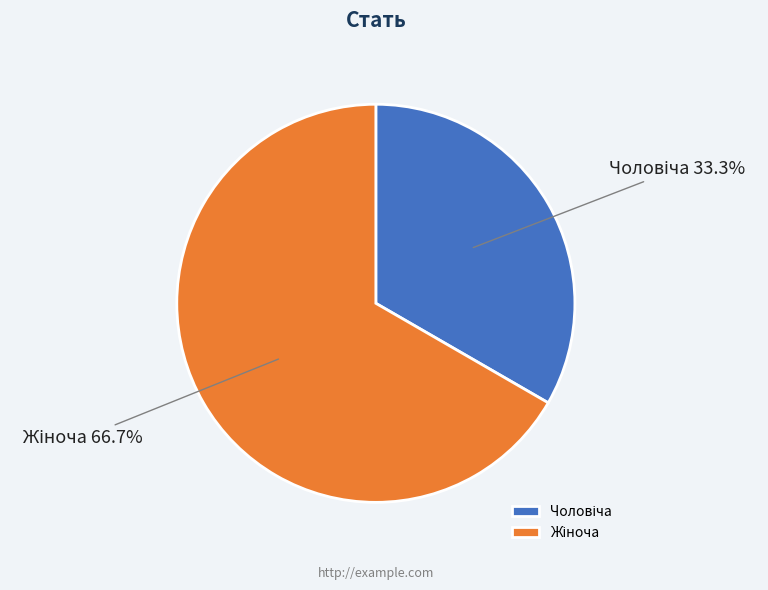

Is there a majority slice in this chart?

Yes